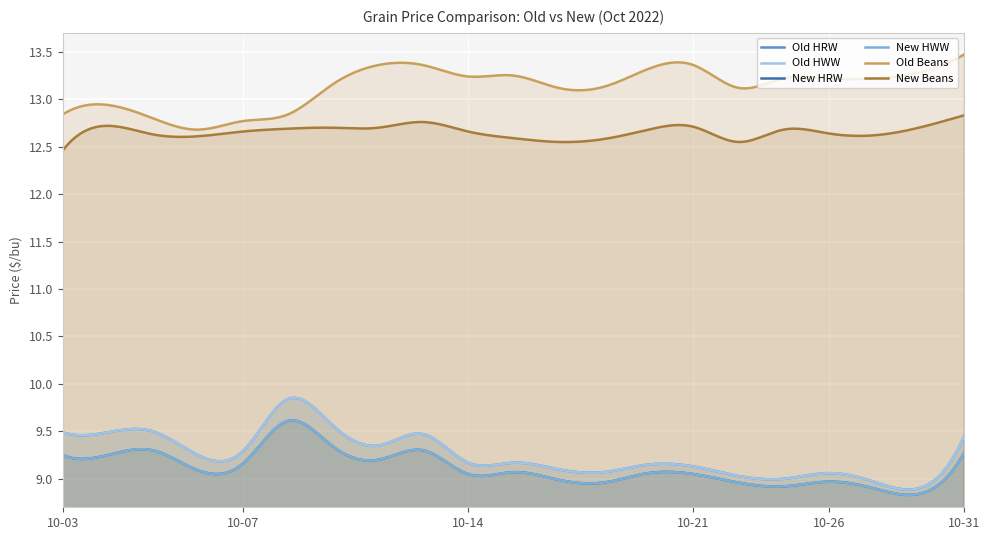

Is it true that Old HRW equals 9.0 at 10-25?

True